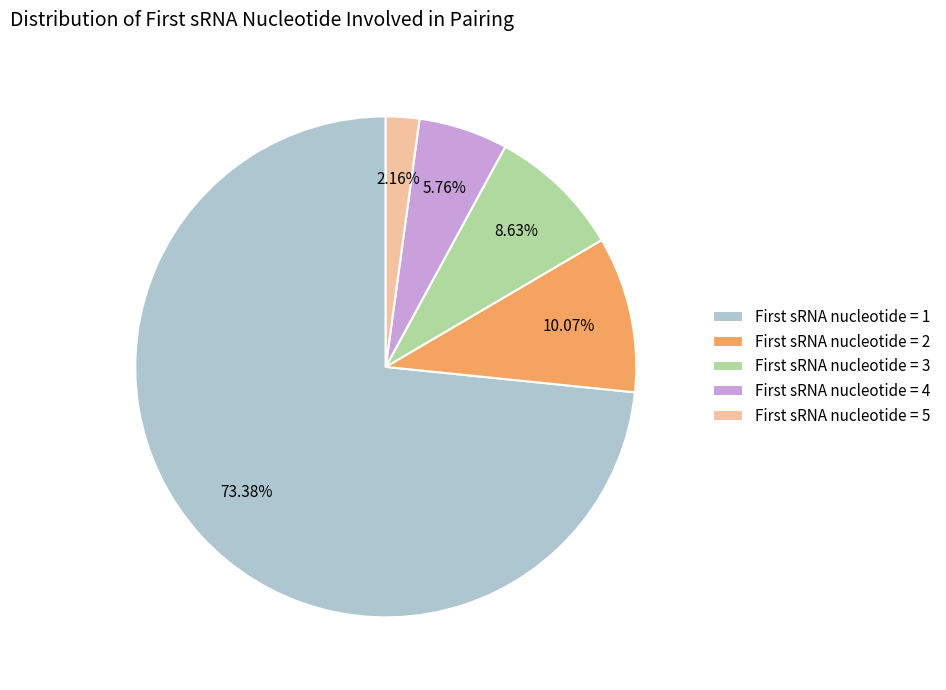

Which slice is the smallest?

First sRNA nucleotide = 5